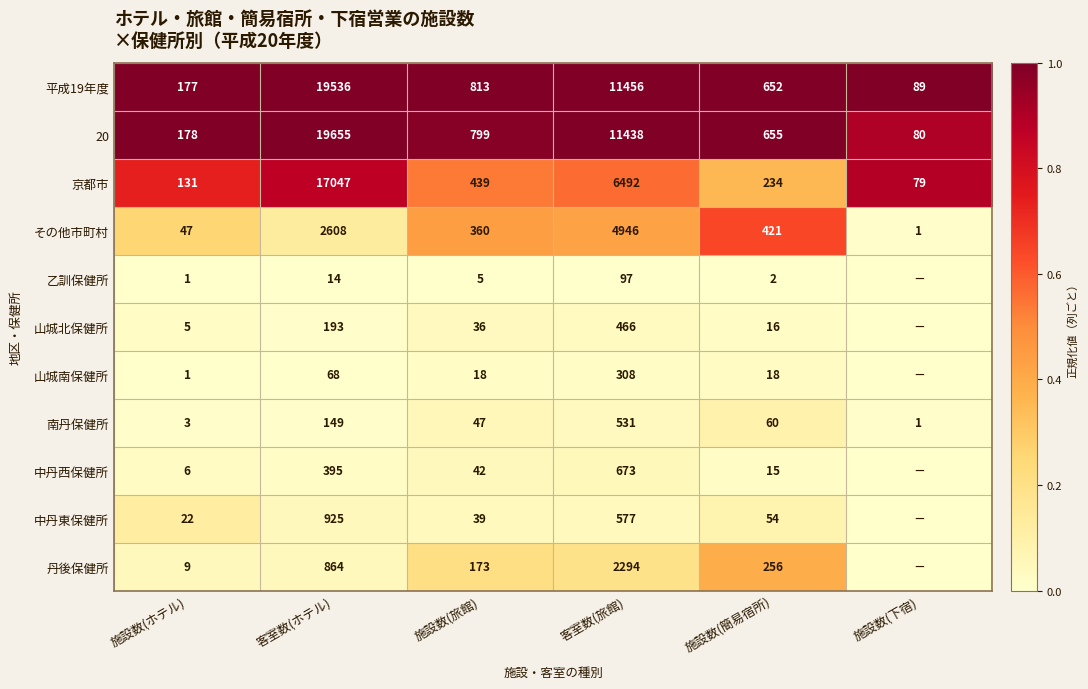

What is the difference between the highest and lowest values at 客室数(旅館)?

11359